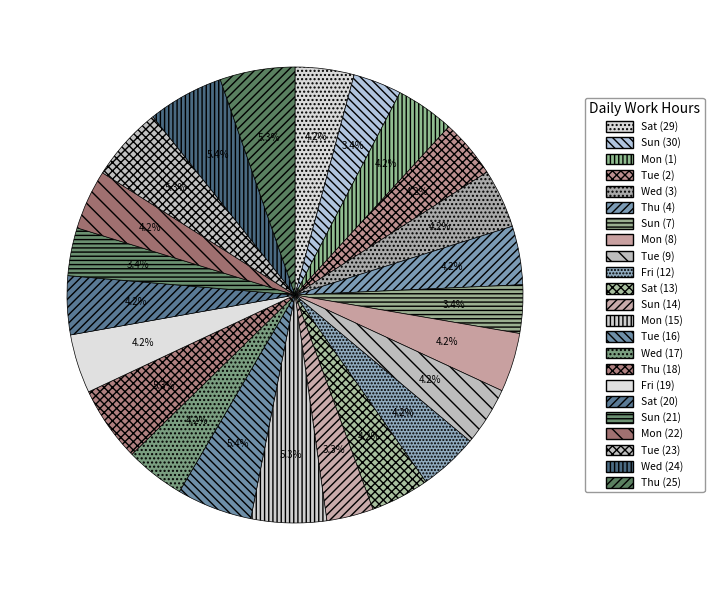

How many segments does this pie chart have?

23